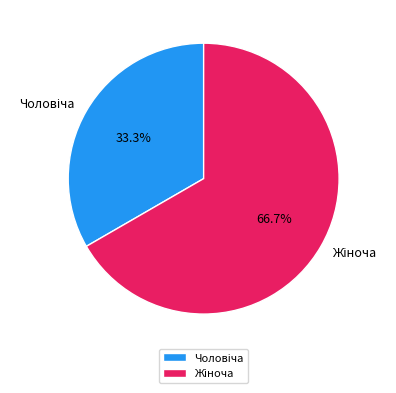

Count the number of slices in the pie.

2